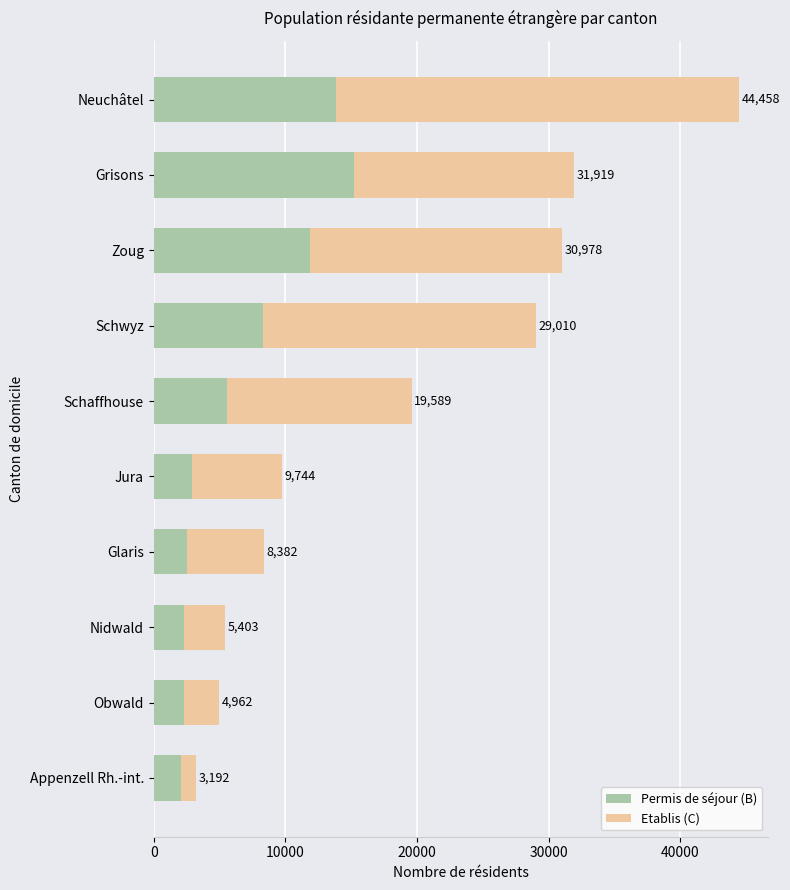

What are all the series names shown in the legend?

Permis de séjour (B), Etablis (C)